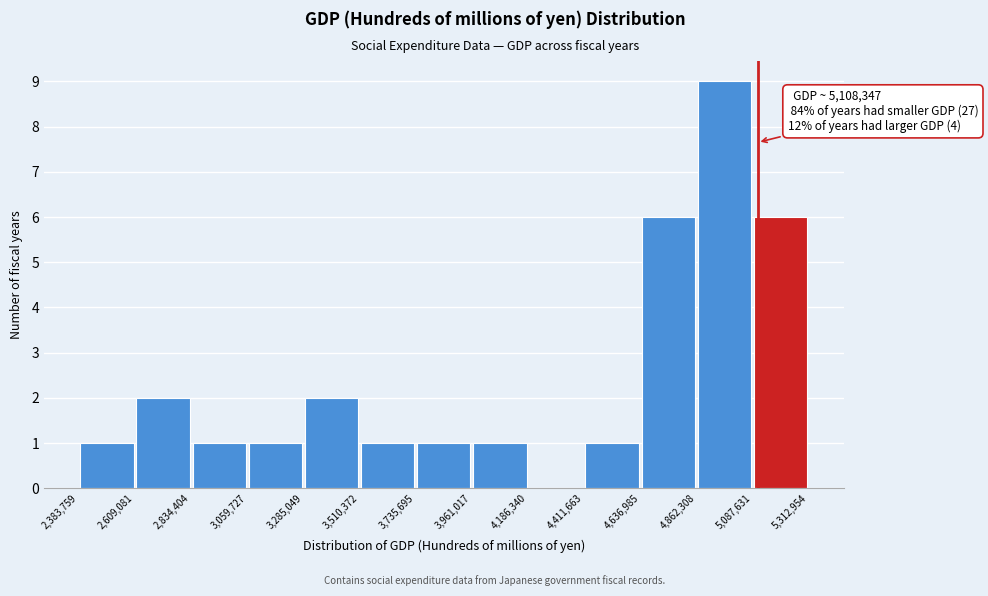

Which range on the x-axis has the tallest bar?

4,862,308 to 5,087,631